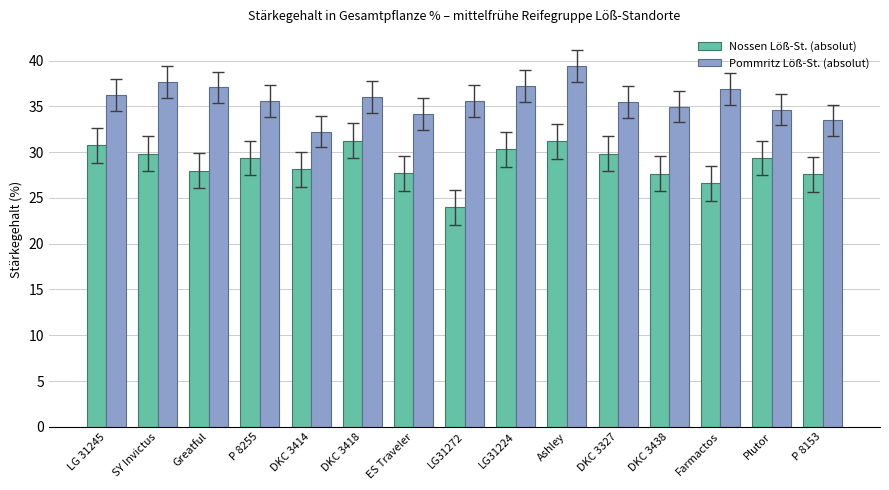

What is the spread (max minus min) of values at LG 31245?

5.5